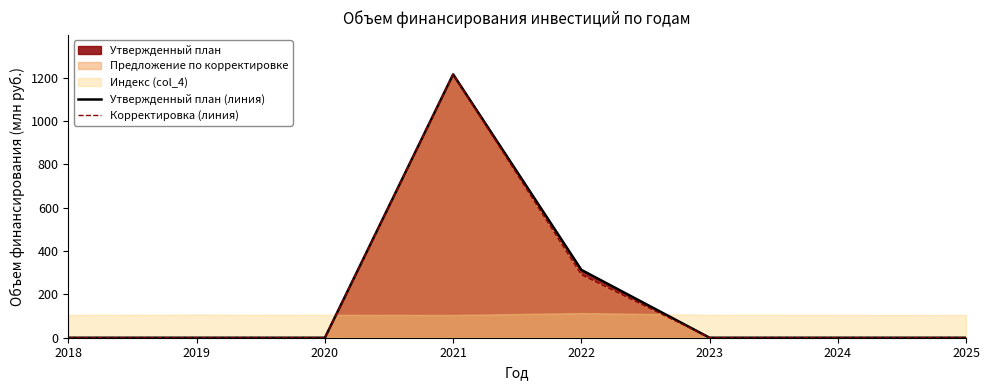

What is the sum of the Утвержденный план (линия) values at 2025 and 2021?

1216.0